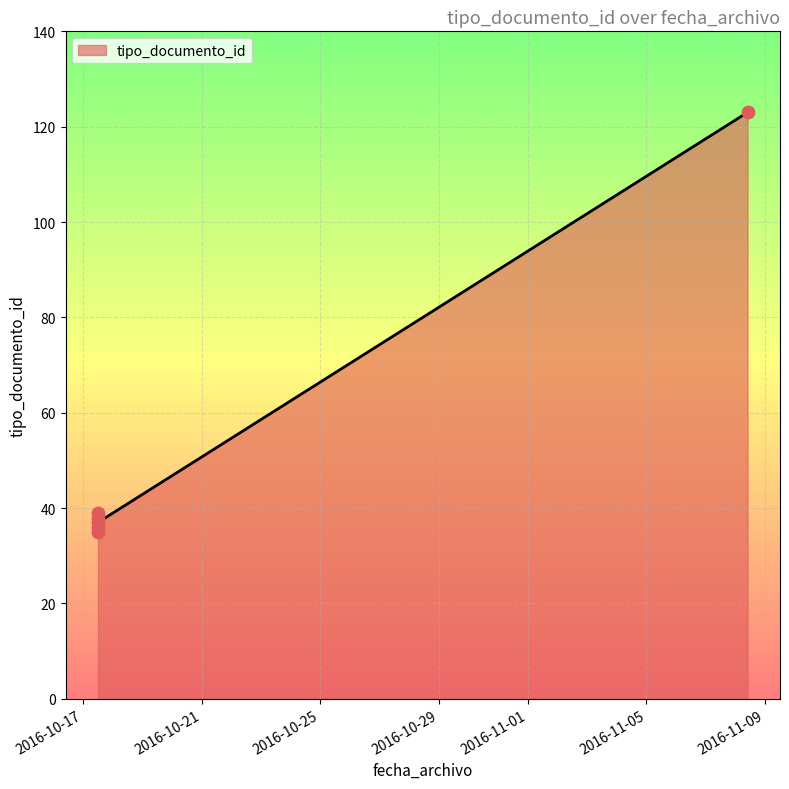

What is the change in value from 2016-10-17 11:59:33 to 2016-10-17 11:59:33?

-1